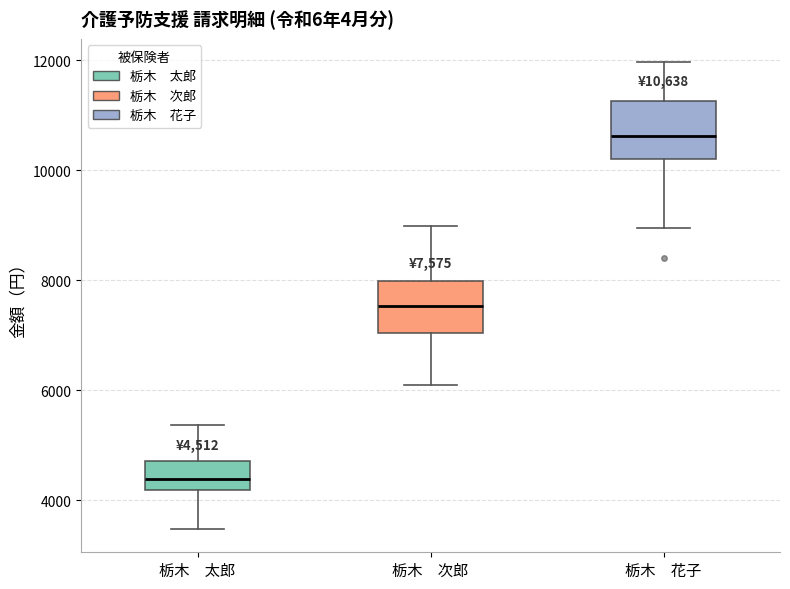

Which box's median line is the highest?

栃木 花子